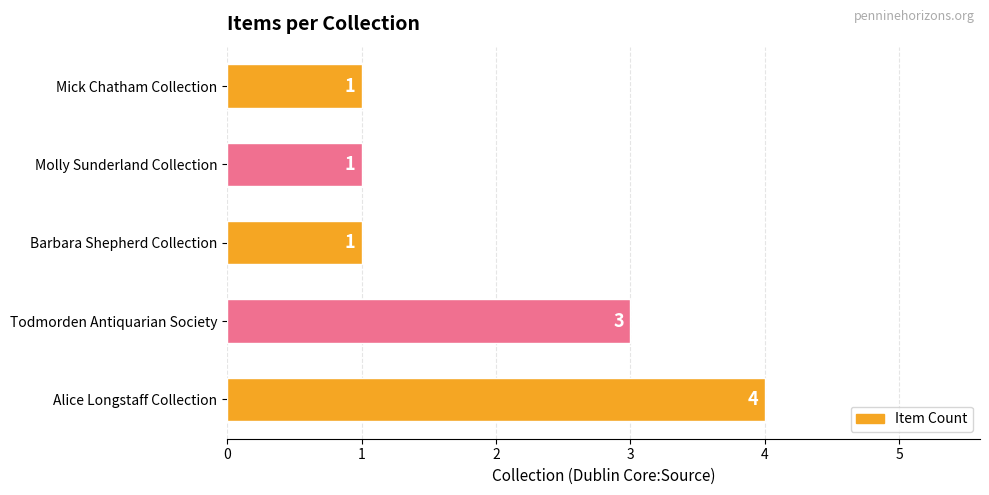

What is the sum of all values?

10